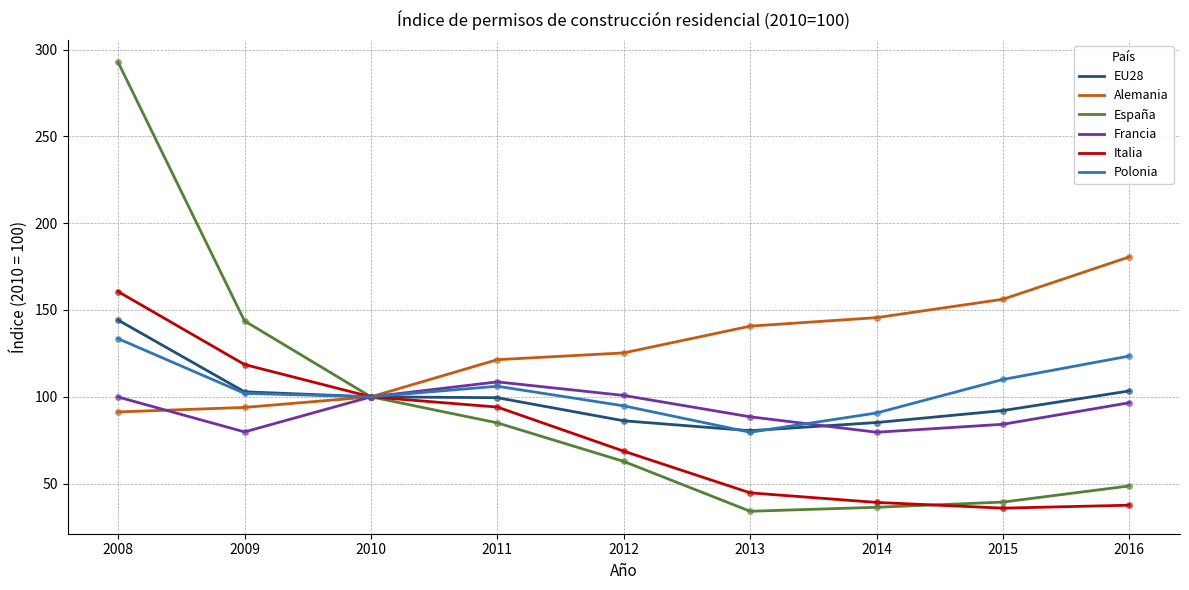

What are all the series names shown in the legend?

EU28, Alemania, España, Francia, Italia, Polonia